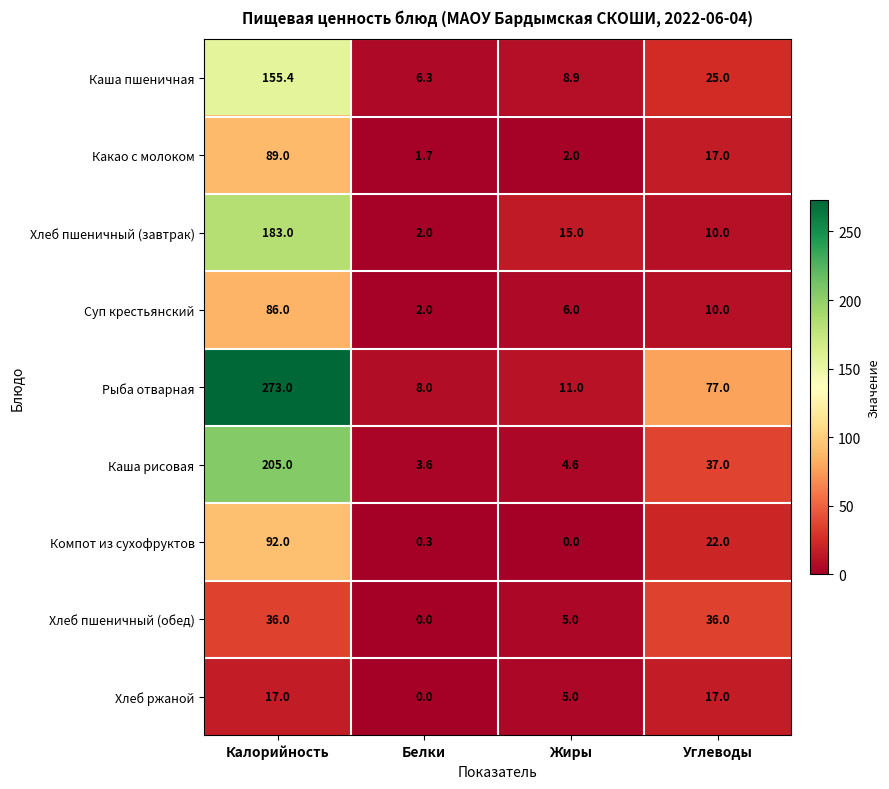

What is the difference between the Каша рисовая values at Белки and Калорийность?

201.4